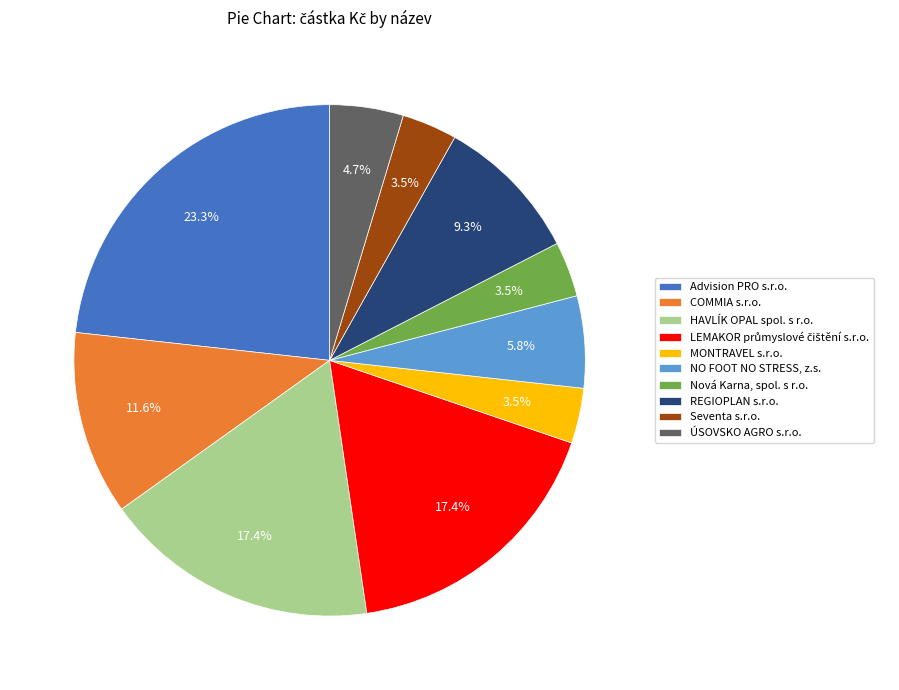

What is the largest slice in the pie chart?

Advision PRO s.r.o.